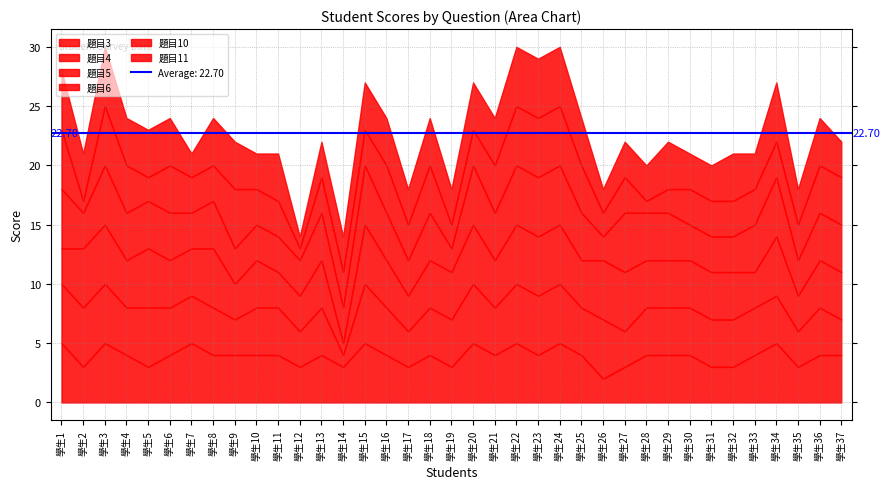

Reading right to left, extract all data points from this chart.

題目3: 學生37=4	學生36=4	學生35=3	學生34=5	學生33=4	學生32=3	學生31=3	學生30=4	學生29=4	學生28=4	學生27=3	學生26=2	學生25=4	學生24=5	學生23=4	學生22=5	學生21=4	學生20=5	學生19=3	學生18=4	學生17=3	學生16=4	學生15=5	學生14=3	學生13=4	學生12=3	學生11=4	學生10=4	學生9=4	學生8=4	學生7=5	學生6=4	學生5=3	學生4=4	學生3=5	學生2=3	學生1=5
題目4: 學生37=3	學生36=4	學生35=3	學生34=4	學生33=4	學生32=4	學生31=4	學生30=4	學生29=4	學生28=4	學生27=3	學生26=5	學生25=4	學生24=5	學生23=5	學生22=5	學生21=4	學生20=5	學生19=4	學生18=4	學生17=3	學生16=4	學生15=5	學生14=1	學生13=4	學生12=3	學生11=4	學生10=4	學生9=3	學生8=4	學生7=4	學生6=4	學生5=5	學生4=4	學生3=5	學生2=5	學生1=5
題目5: 學生37=4	學生36=4	學生35=3	學生34=5	學生33=3	學生32=4	學生31=4	學生30=4	學生29=4	學生28=4	學生27=5	學生26=5	學生25=4	學生24=5	學生23=5	學生22=5	學生21=4	學生20=5	學生19=4	學生18=4	學生17=3	學生16=4	學生15=5	學生14=1	學生13=4	學生12=3	學生11=3	學生10=4	學生9=3	學生8=5	學生7=4	學生6=4	學生5=5	學生4=4	學生3=5	學生2=5	學生1=3
題目6: 學生37=4	學生36=4	學生35=3	學生34=5	學生33=4	學生32=3	學生31=3	學生30=3	學生29=4	學生28=4	學生27=5	學生26=2	學生25=4	學生24=5	學生23=5	學生22=5	學生21=4	學生20=5	學生19=2	學生18=4	學生17=3	學生16=4	學生15=5	學生14=3	學生13=4	學生12=3	學生11=3	學生10=3	學生9=3	學生8=4	學生7=3	學生6=4	學生5=4	學生4=4	學生3=5	學生2=3	學生1=5
題目10: 學生37=4	學生36=4	學生35=3	學生34=3	學生33=3	學生32=3	學生31=3	學生30=3	學生29=2	學生28=1	學生27=3	學生26=2	學生25=4	學生24=5	學生23=5	學生22=5	學生21=4	學生20=3	學生19=2	學生18=4	學生17=3	學生16=4	學生15=3	學生14=3	學生13=3	學生12=1	學生11=3	學生10=3	學生9=5	學生8=3	學生7=3	學生6=4	學生5=2	學生4=4	學生3=5	學生2=1	學生1=5
題目11: 學生37=3	學生36=4	學生35=3	學生34=5	學生33=3	學生32=4	學生31=3	學生30=3	學生29=4	學生28=3	學生27=3	學生26=2	學生25=4	學生24=5	學生23=5	學生22=5	學生21=4	學生20=4	學生19=3	學生18=4	學生17=3	學生16=4	學生15=4	學生14=3	學生13=3	學生12=1	學生11=4	學生10=3	學生9=4	學生8=4	學生7=2	學生6=4	學生5=4	學生4=4	學生3=5	學生2=4	學生1=5